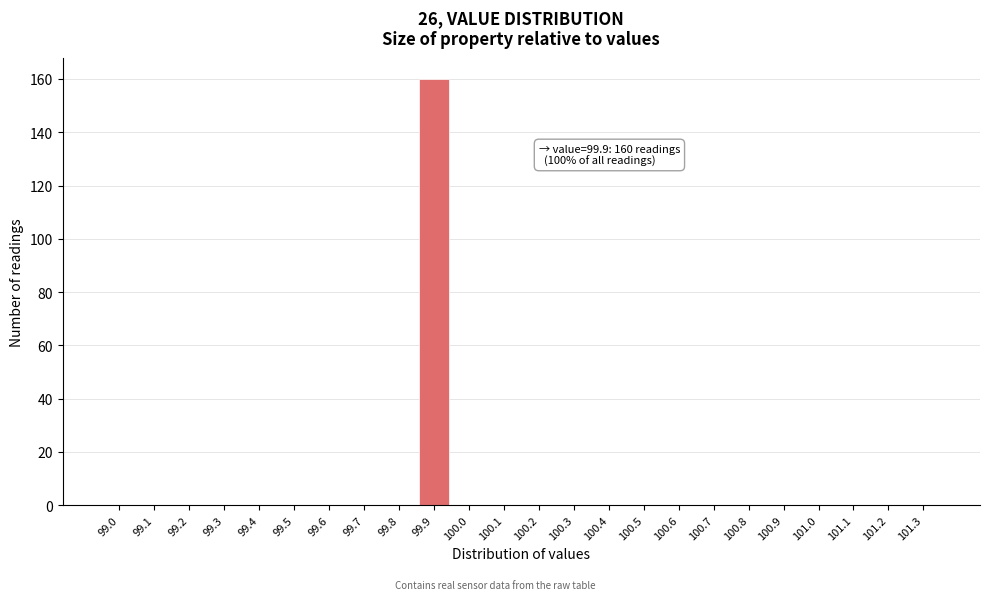

Reading left to right, transcribe all the data shown in this chart.

99.0=0	99.1=0	99.2=0	99.3=0	99.4=0	99.5=0	99.6=0	99.7=0	99.8=0	99.9=160	100.0=0	100.1=0	100.2=0	100.3=0	100.4=0	100.5=0	100.6=0	100.7=0	100.8=0	100.9=0	101.0=0	101.1=0	101.2=0	101.3=0